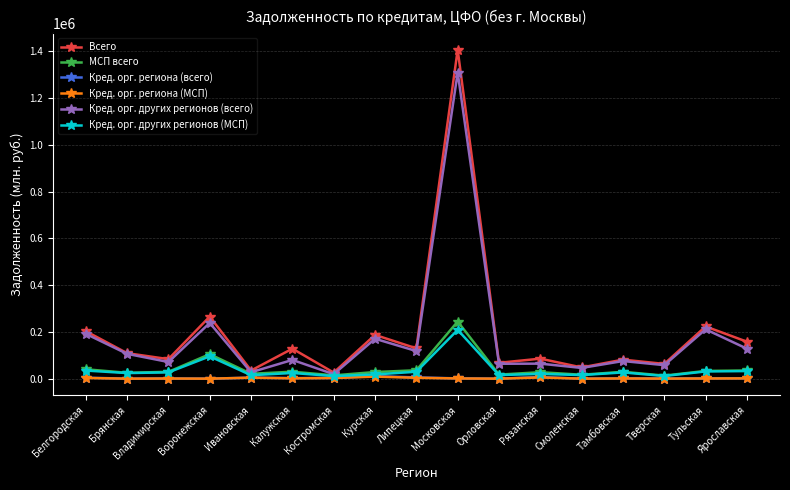

What is the sum of the Кред. орг. других регионов (МСП) values at Белгородская and Воронежская?

130097